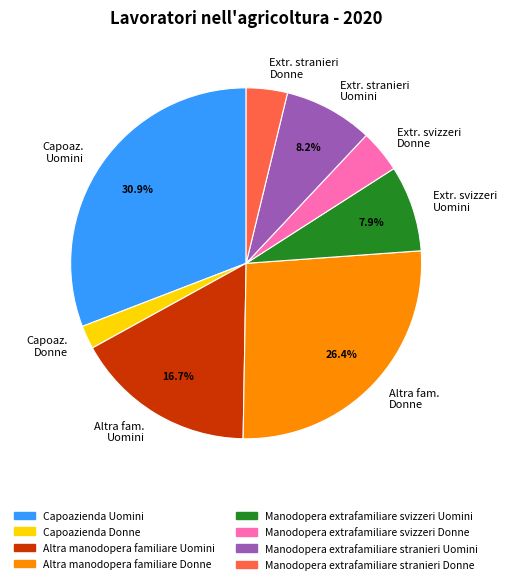

What is the ratio of the value at Extr. svizzeri Donne to the value at Extr. svizzeri Uomini?

0.5